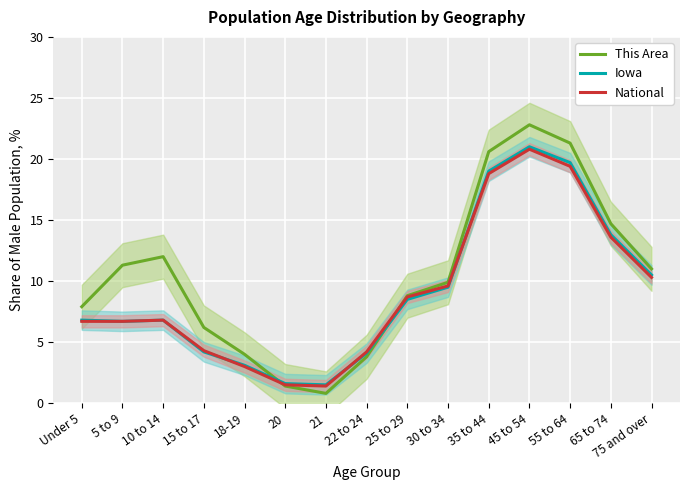

What is the total value across all series at 21?

3.7